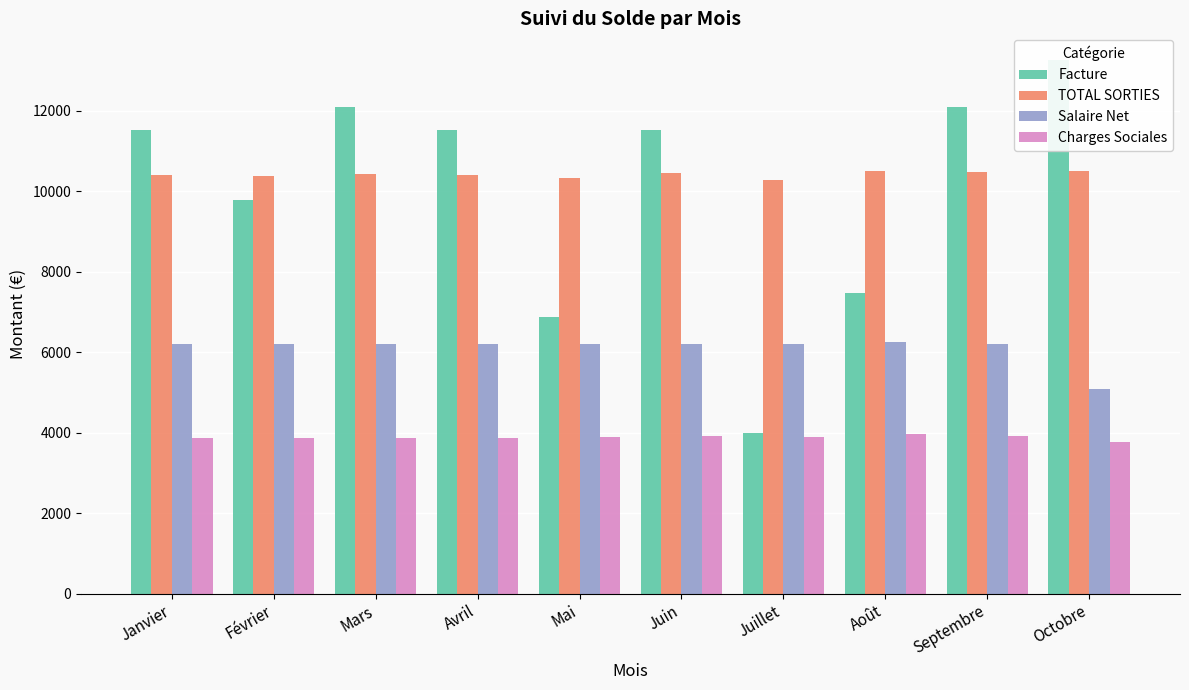

At which category is the sum across all series the highest?

Septembre